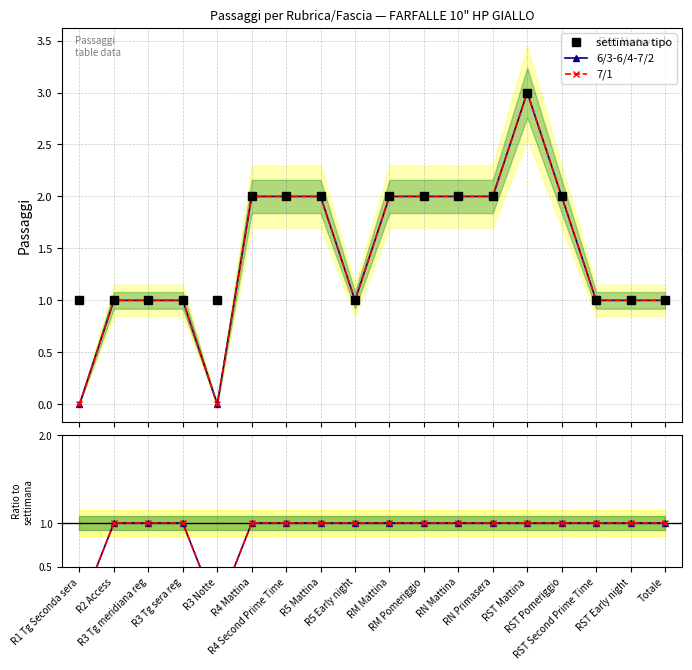

Which series has the largest total across all categories?

settimana tipo